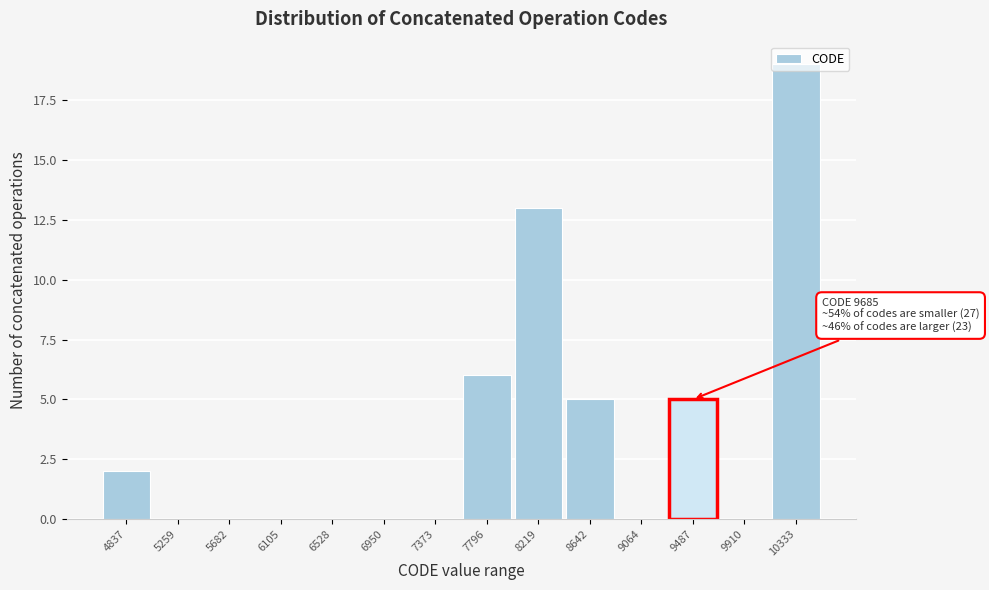

Which has a higher value, 4837 or 7373?

4837